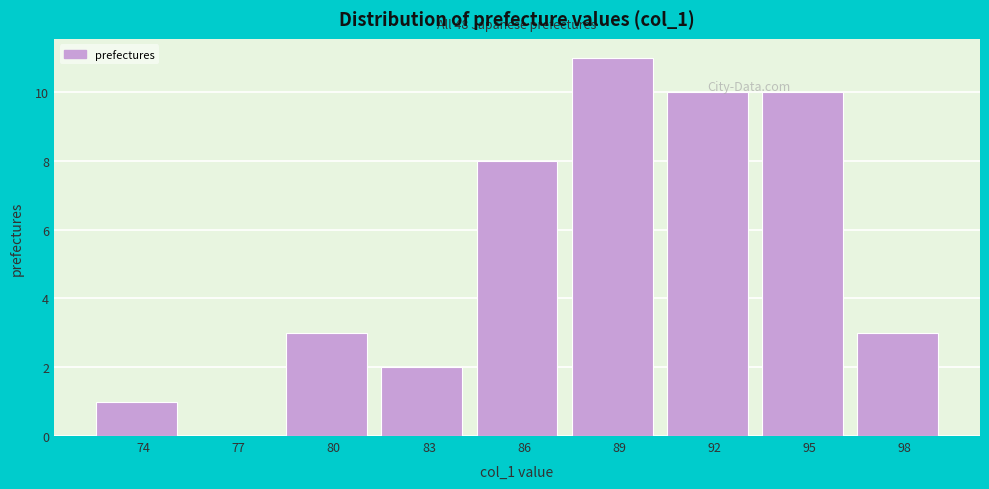

Which category has the highest value across all series?

89